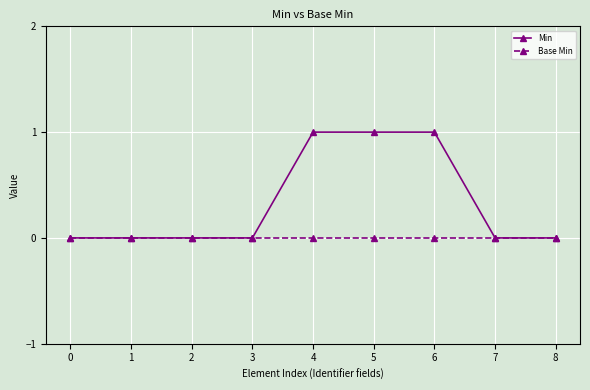

Which series changed the most between 6 and 8?

Min